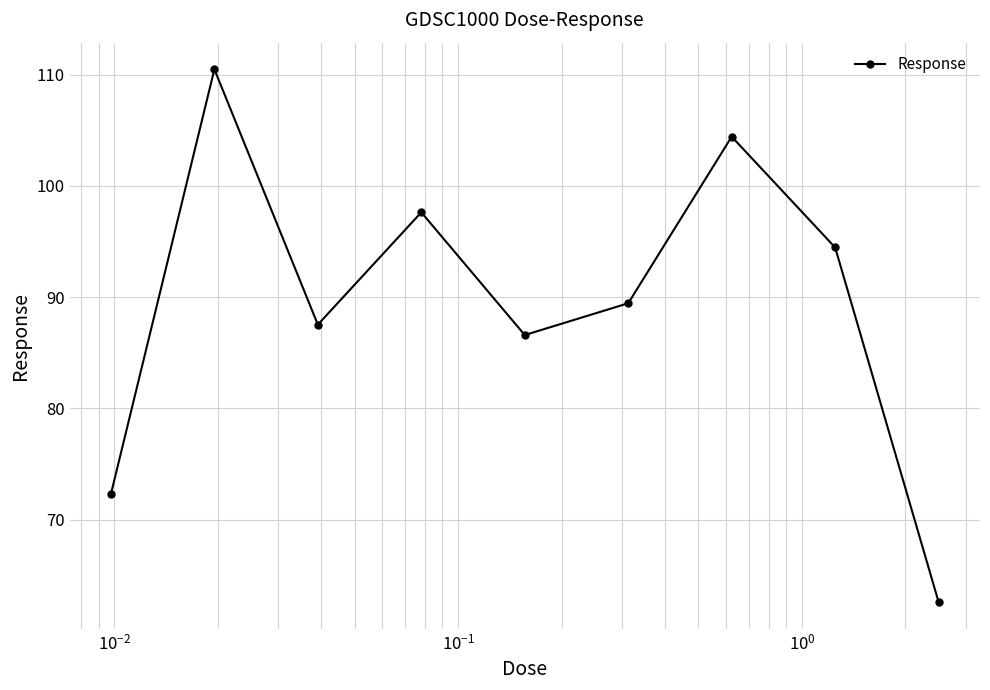

What is the average value?

89.5